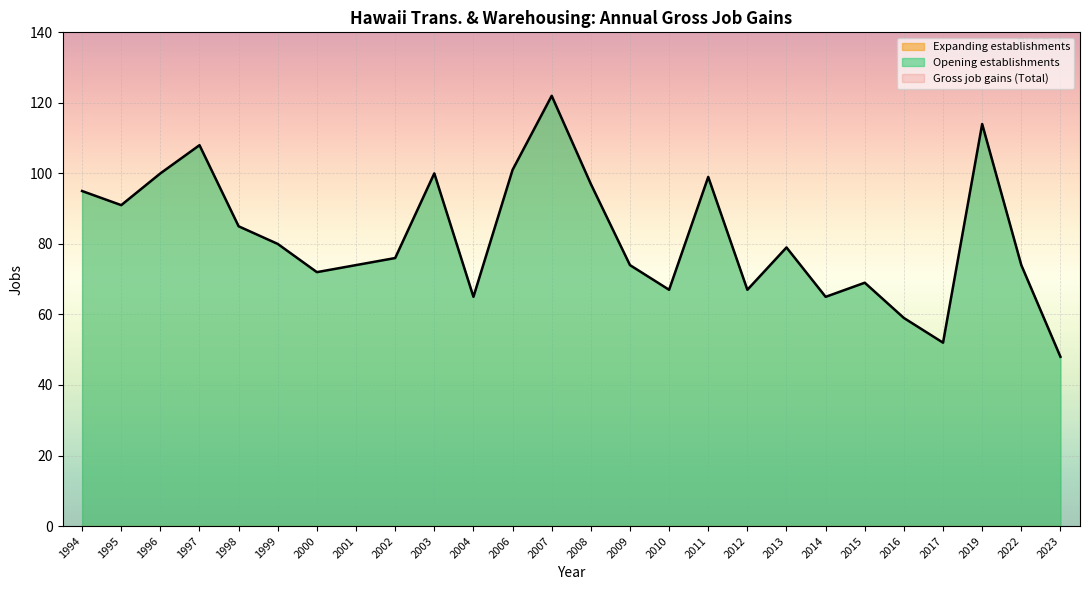

True or false: Expanding establishments and Opening establishments cross at least once.

False